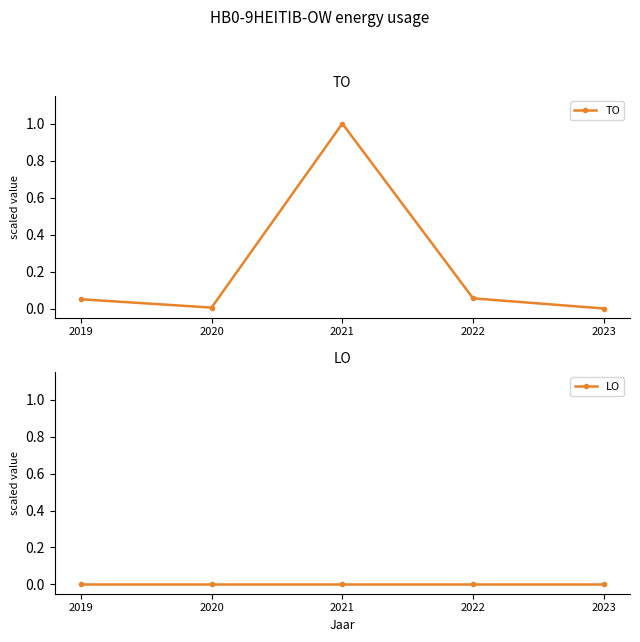

What are all the series names shown in the legend?

TO, LO